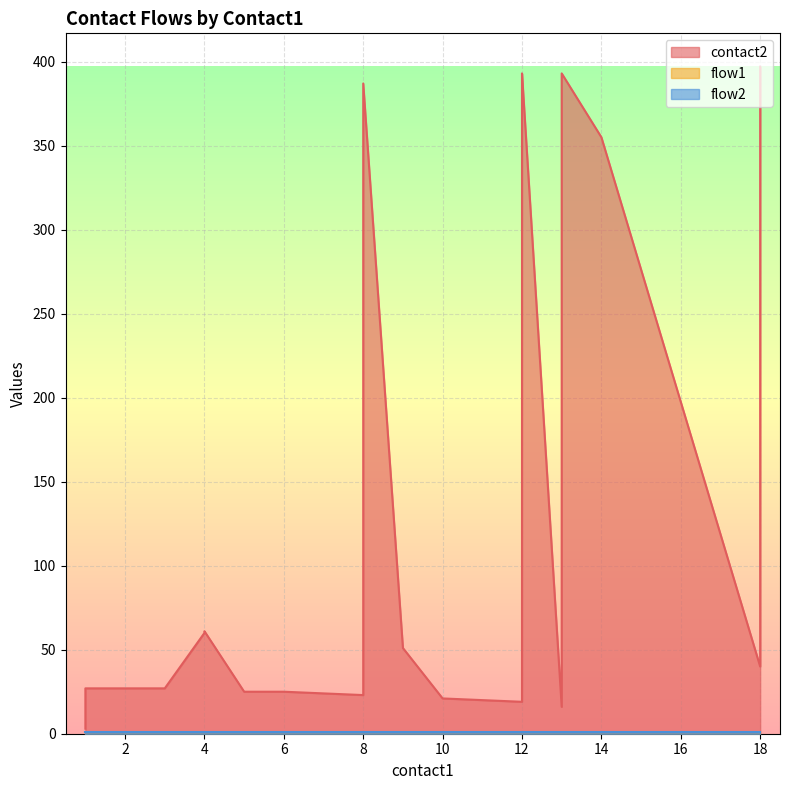

Is it true that flow1 equals 1 at 12?

True